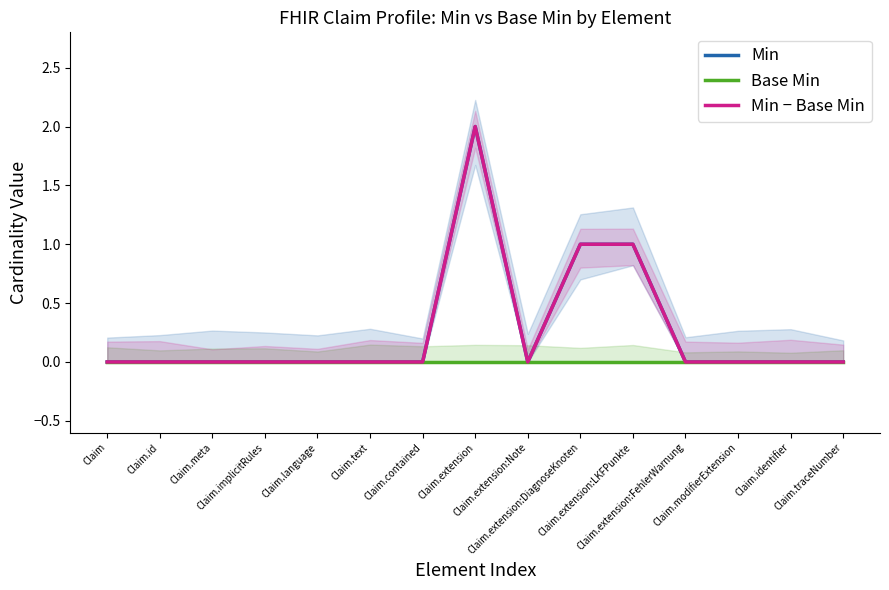

How many categories are shown in the chart?

15